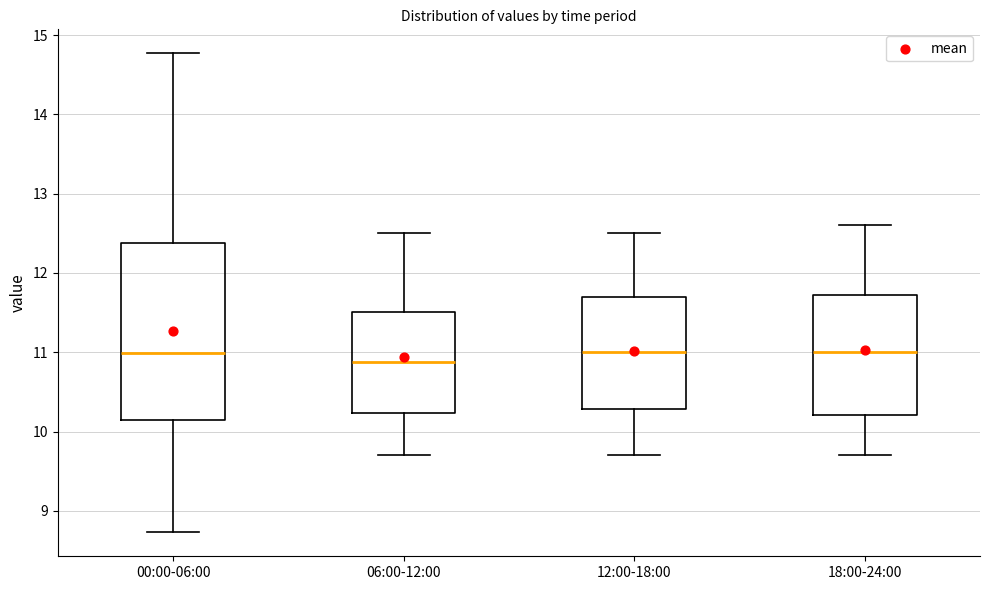

Reading left to right, transcribe this box plot: for each box, give where its median line is, the range the box spans, and where its two whiskers end, as read against the y-axis. The values are not printed on the chart, so give them approximately, as read against the axis.

00:00-06:00: median 11.0, box 10.2 to 12.4, whiskers 8.7 to 14.8
06:00-12:00: median 10.9, box 10.2 to 11.5, whiskers 9.7 to 12.5
12:00-18:00: median 11.0, box 10.3 to 11.7, whiskers 9.7 to 12.5
18:00-24:00: median 11.0, box 10.2 to 11.7, whiskers 9.7 to 12.6